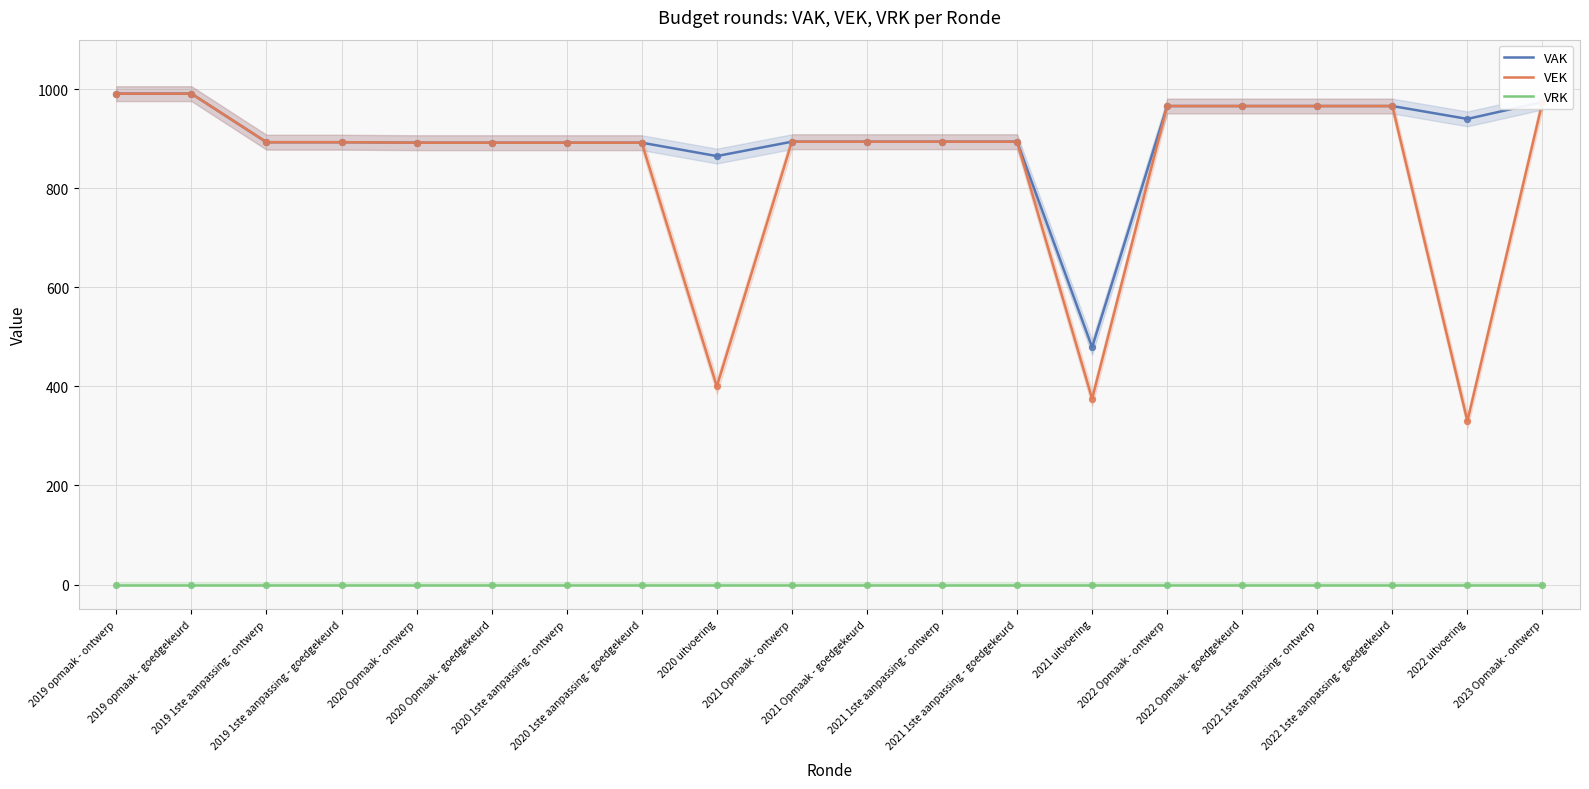

Which series reaches the minimum Y coordinate?

VRK